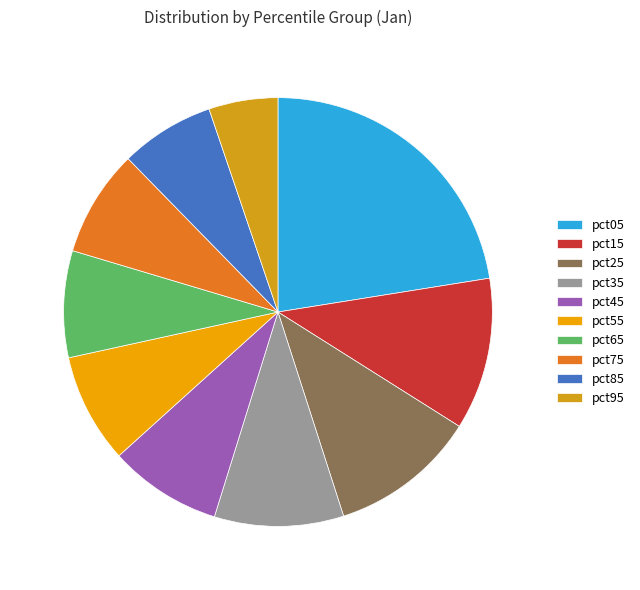

Is it true that pct15 is 21% of the pie?

False